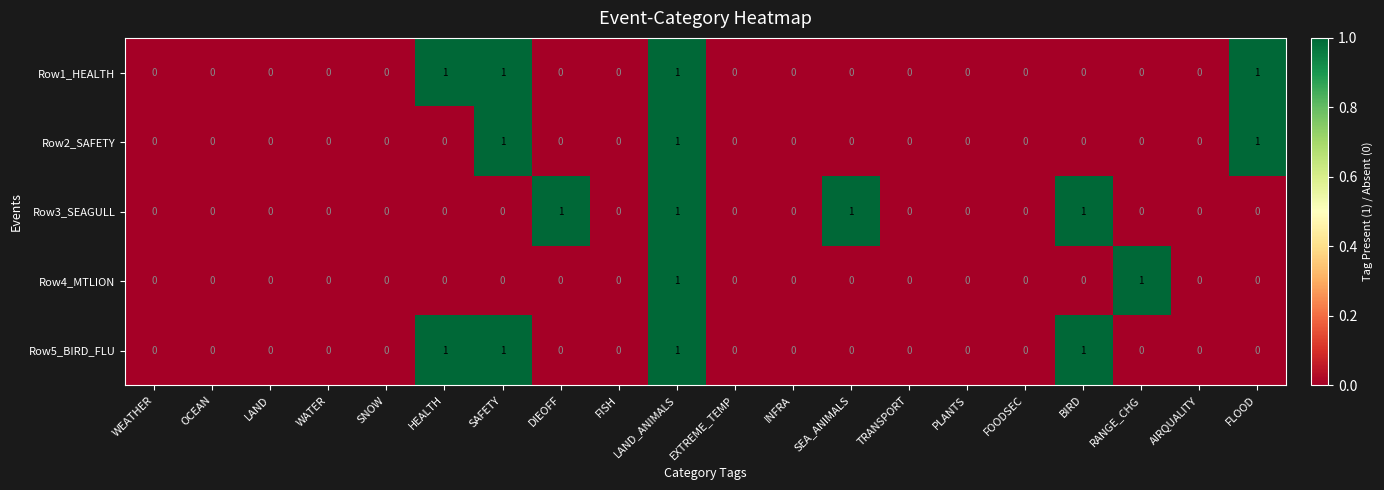

How many Row2_SAFETY values are between 0 and 1?

20